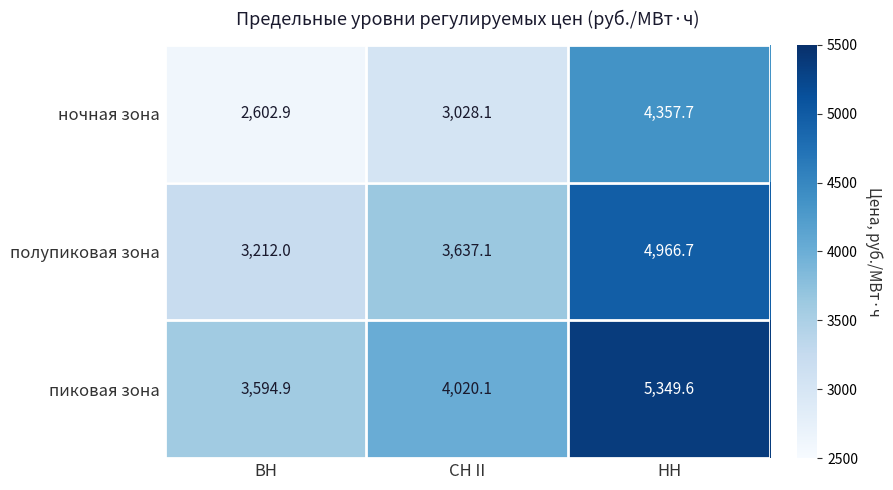

At which label does пиковая зона reach its minimum?

ВН